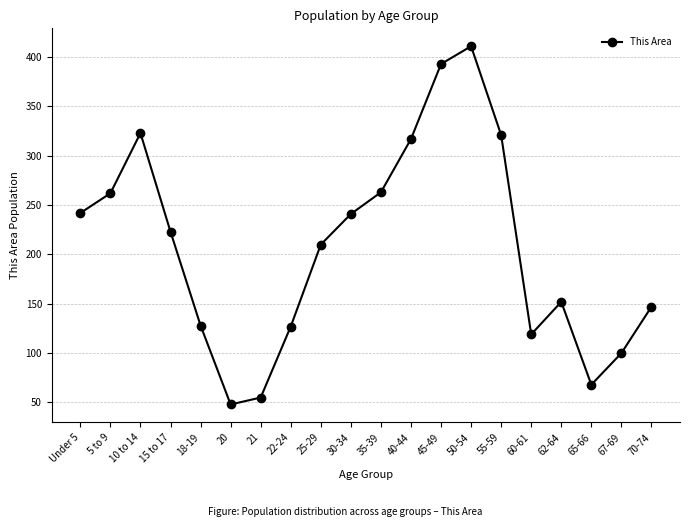

What is the difference between the second highest and minimum values?

345